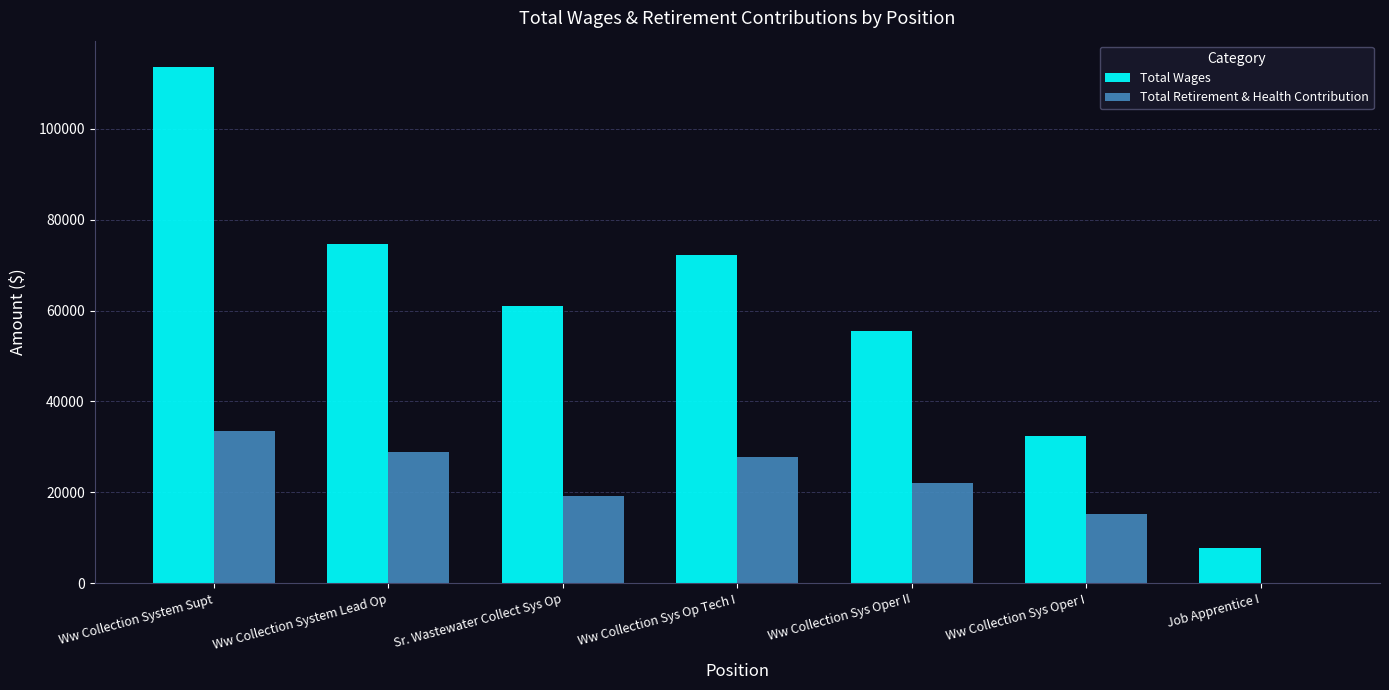

Reading left to right, list all the values displayed in this chart.

Total Wages: 113741.0	74688.0	61107.0	72138.0	55477.5	32332.0	7832.0
Total Retirement & Health Contribution: 33411.0	28780.5	19276.5	27747.0	22104.5	15201.0	0.0